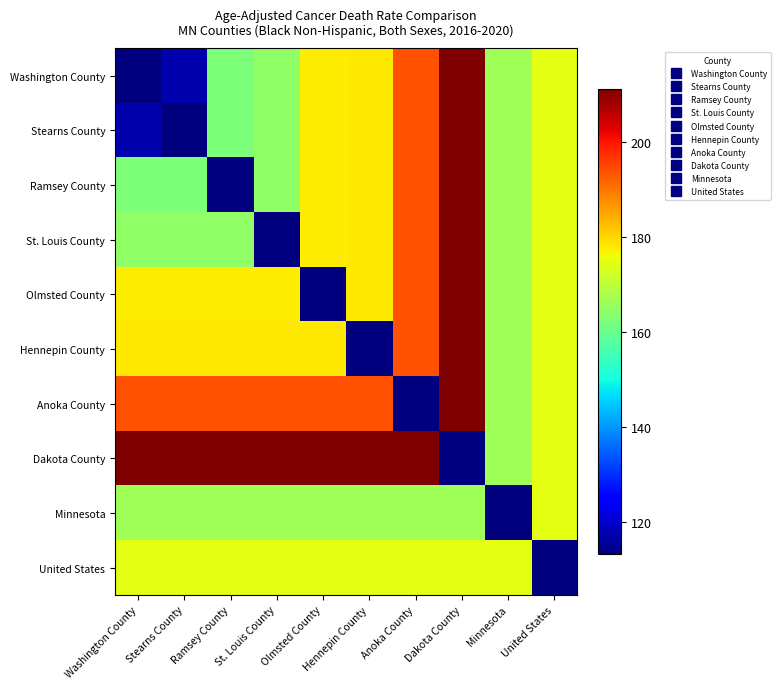

Reading right to left, what are all the values shown in this chart?

Washington County: United States=174.7	Minnesota=166.5	Dakota County=211.2	Anoka County=193.9	Hennepin County=178.2	Olmsted County=177.5	St. Louis County=164.7	Ramsey County=162.2	Stearns County=117.3	Washington County=113.1
Stearns County: United States=174.7	Minnesota=166.5	Dakota County=211.2	Anoka County=193.9	Hennepin County=178.2	Olmsted County=177.5	St. Louis County=164.7	Ramsey County=162.2	Stearns County=113.1	Washington County=117.3
Ramsey County: United States=174.7	Minnesota=166.5	Dakota County=211.2	Anoka County=193.9	Hennepin County=178.2	Olmsted County=177.5	St. Louis County=164.7	Ramsey County=113.1	Stearns County=162.2	Washington County=162.2
St. Louis County: United States=174.7	Minnesota=166.5	Dakota County=211.2	Anoka County=193.9	Hennepin County=178.2	Olmsted County=177.5	St. Louis County=113.1	Ramsey County=164.7	Stearns County=164.7	Washington County=164.7
Olmsted County: United States=174.7	Minnesota=166.5	Dakota County=211.2	Anoka County=193.9	Hennepin County=178.2	Olmsted County=113.1	St. Louis County=177.5	Ramsey County=177.5	Stearns County=177.5	Washington County=177.5
Hennepin County: United States=174.7	Minnesota=166.5	Dakota County=211.2	Anoka County=193.9	Hennepin County=113.1	Olmsted County=178.2	St. Louis County=178.2	Ramsey County=178.2	Stearns County=178.2	Washington County=178.2
Anoka County: United States=174.7	Minnesota=166.5	Dakota County=211.2	Anoka County=113.1	Hennepin County=193.9	Olmsted County=193.9	St. Louis County=193.9	Ramsey County=193.9	Stearns County=193.9	Washington County=193.9
Dakota County: United States=174.7	Minnesota=166.5	Dakota County=113.1	Anoka County=211.2	Hennepin County=211.2	Olmsted County=211.2	St. Louis County=211.2	Ramsey County=211.2	Stearns County=211.2	Washington County=211.2
Minnesota: United States=174.7	Minnesota=113.1	Dakota County=166.5	Anoka County=166.5	Hennepin County=166.5	Olmsted County=166.5	St. Louis County=166.5	Ramsey County=166.5	Stearns County=166.5	Washington County=166.5
United States: United States=113.1	Minnesota=174.7	Dakota County=174.7	Anoka County=174.7	Hennepin County=174.7	Olmsted County=174.7	St. Louis County=174.7	Ramsey County=174.7	Stearns County=174.7	Washington County=174.7